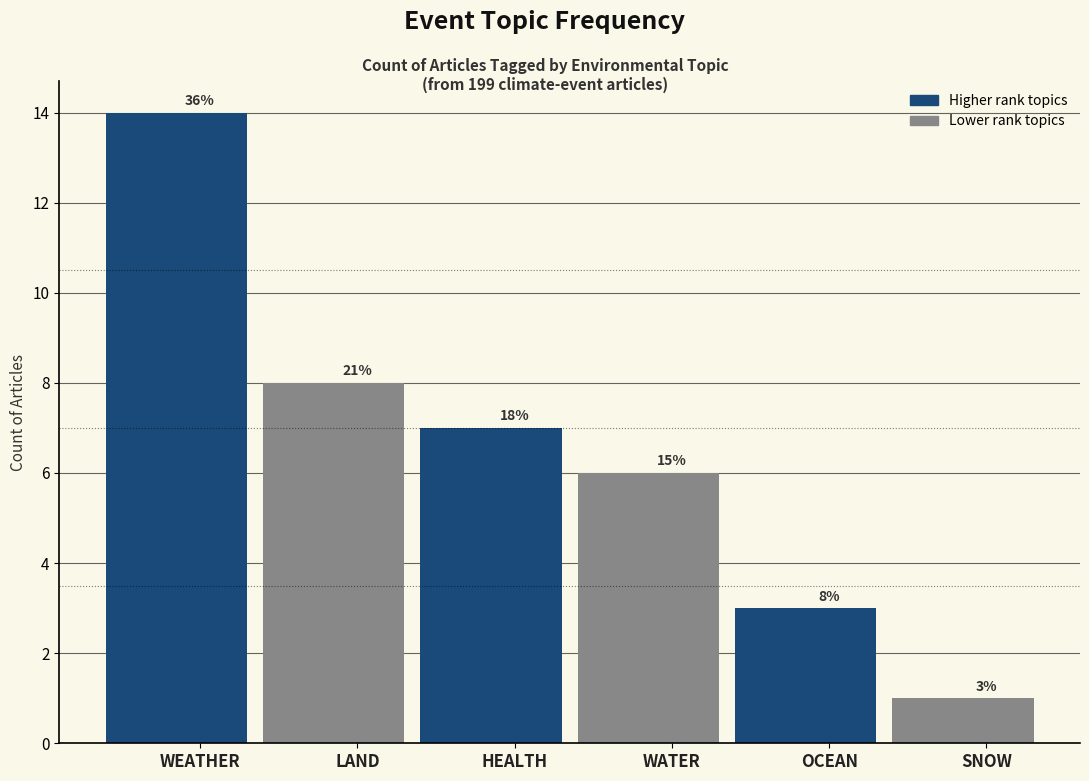

Is the value of SNOW at Total(Water) greater than the value of WATER at 11?

No